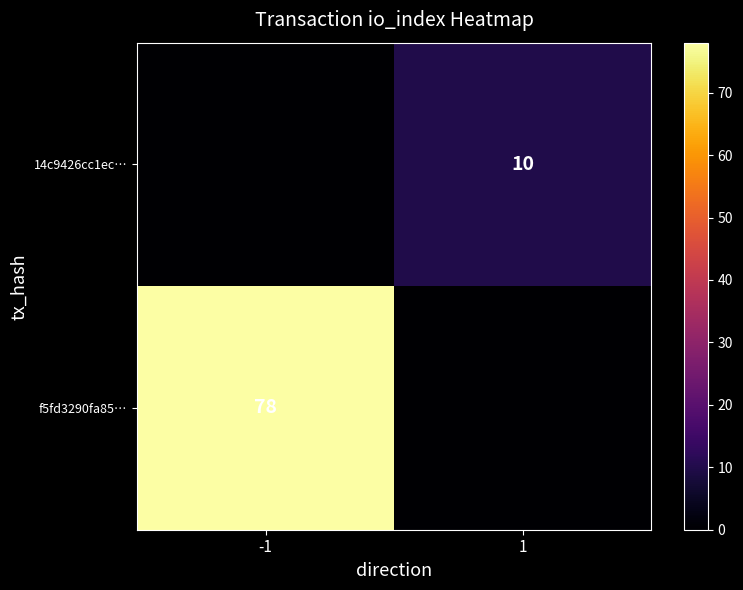

What is the difference between the highest and lowest values at -1?

78